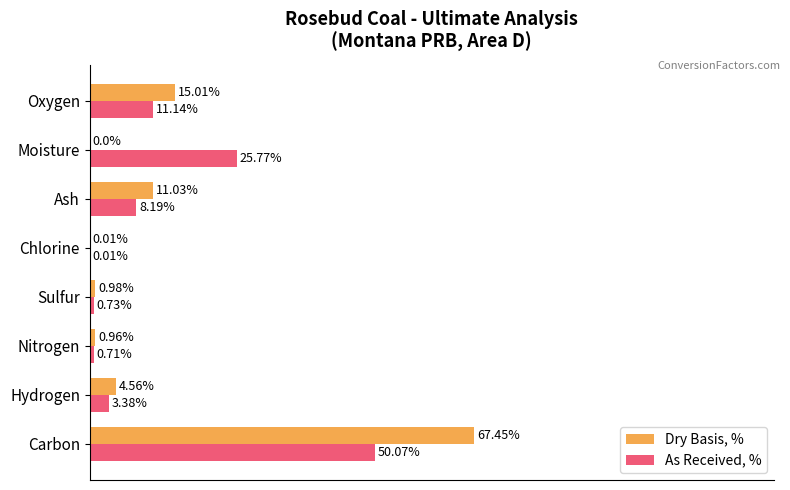

At which label is Dry Basis, % closest to 33?

Oxygen